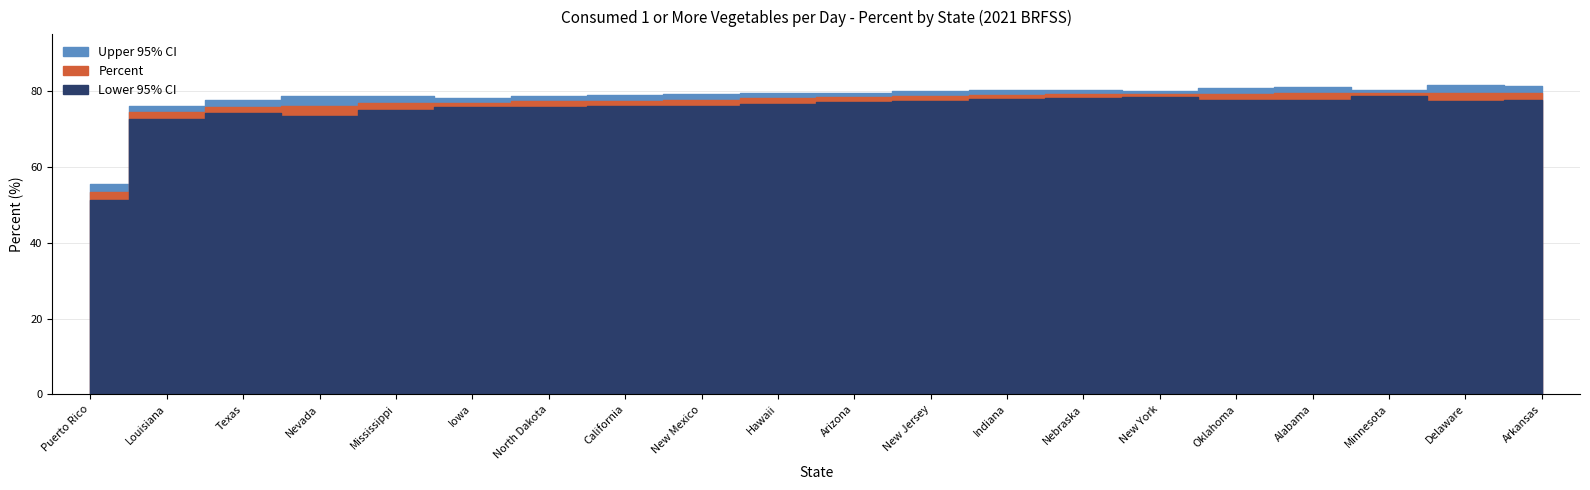

What is the label of the 8th point from the left?

California